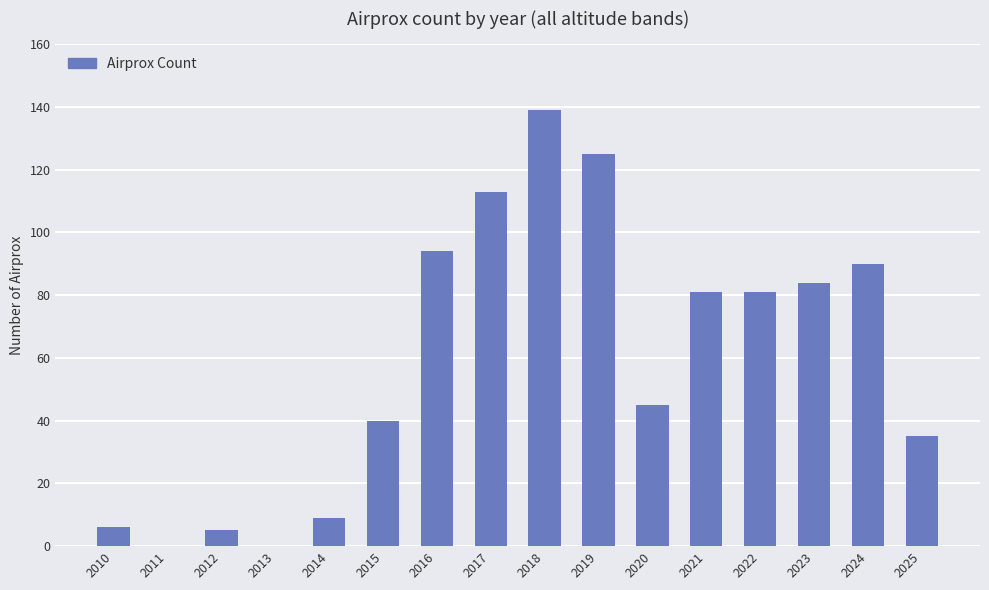

Reading right to left, list all the values displayed in this chart.

2025=35	2024=90	2023=84	2022=81	2021=81	2020=45	2019=125	2018=139	2017=113	2016=94	2015=40	2014=9	2013=0	2012=5	2011=0	2010=6